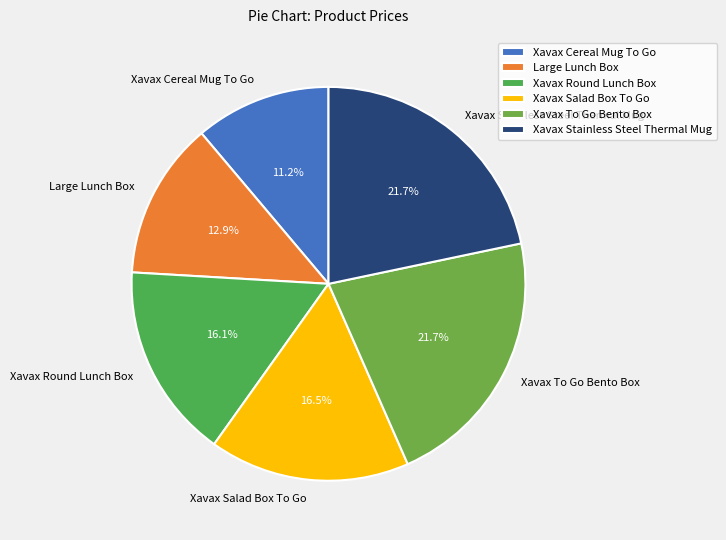

True or false: Large Lunch Box accounts for 13% of the total.

True